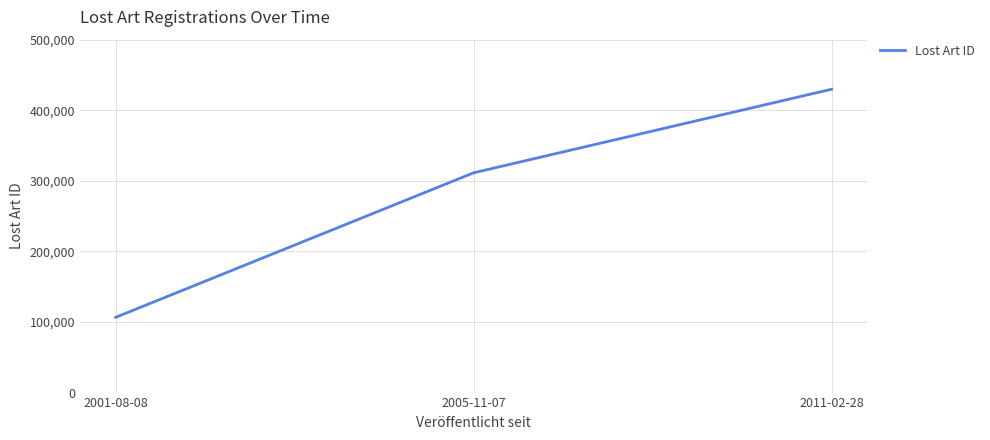

How many series are shown in this chart?

1